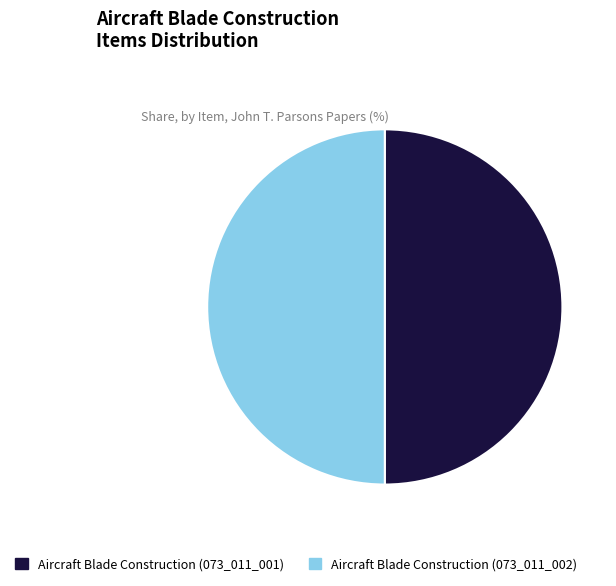

What is the ratio of the value at Aircraft Blade Construction (073_011_001) to the value at Aircraft Blade Construction (073_011_002)?

1.0